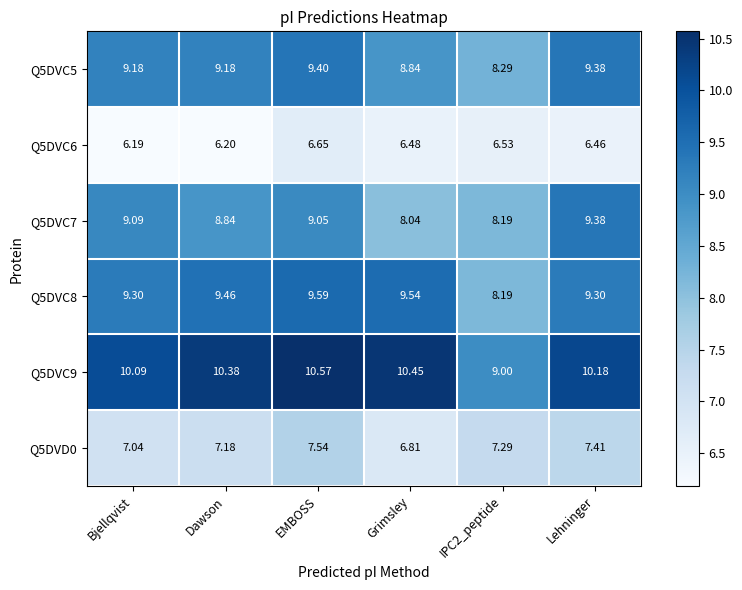

At how many categories does at least one series exceed 10?

5